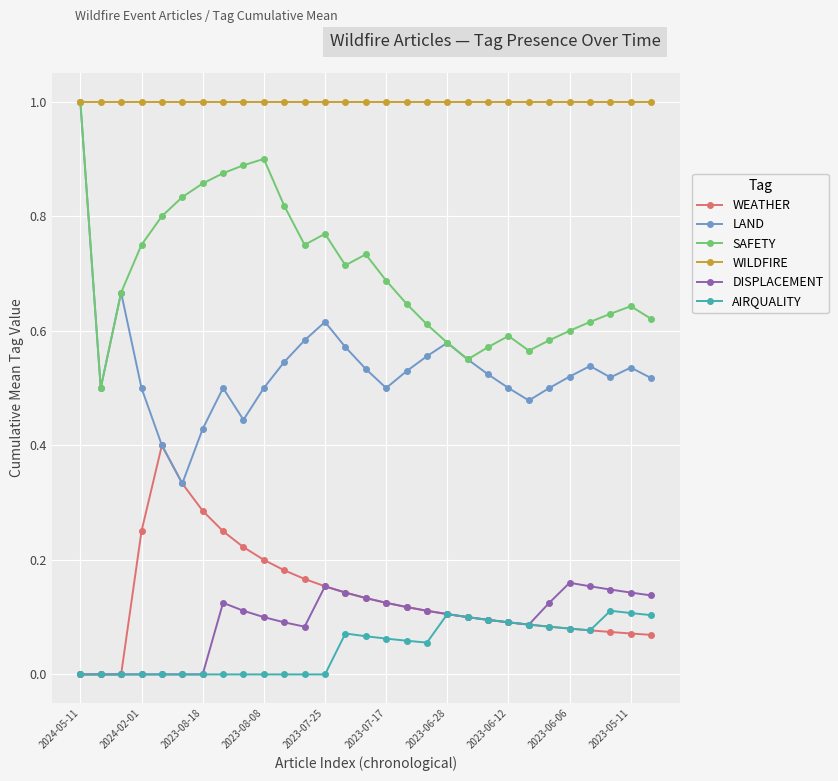

At how many categories does at least one series exceed 0?

29